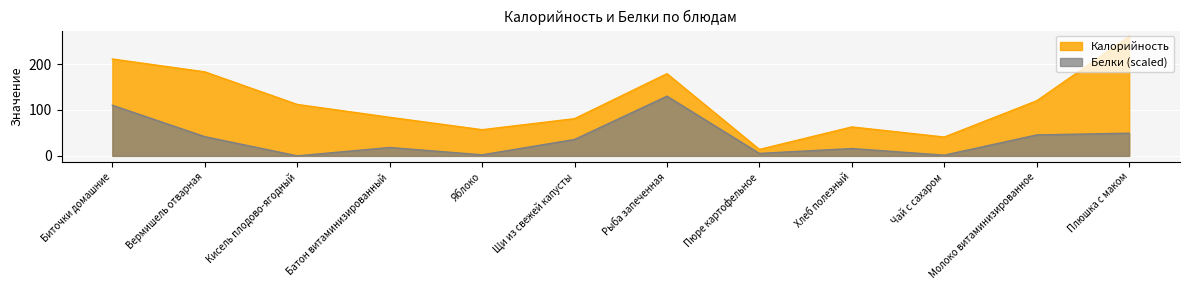

How many interior local valleys does the Калорийность series have?

3